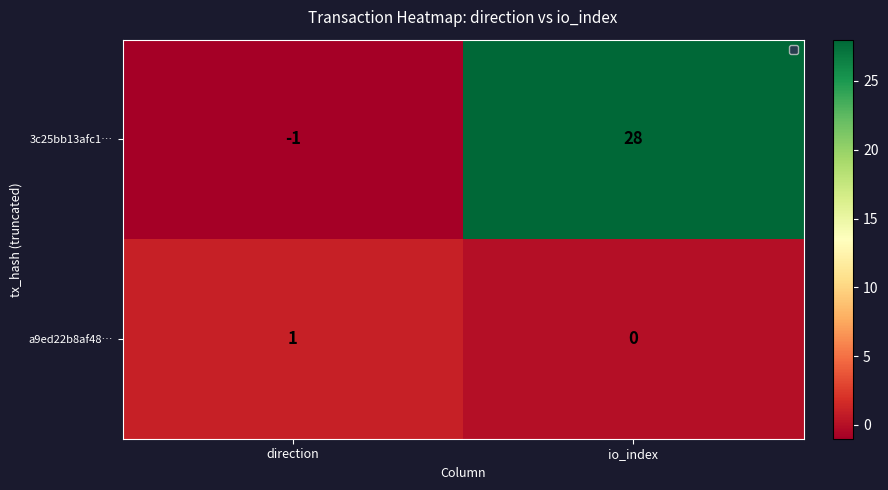

Reading left to right, what are all the values shown in this chart?

3c25bb13afc1…: direction=-1	io_index=28
a9ed22b8af48…: direction=1	io_index=0